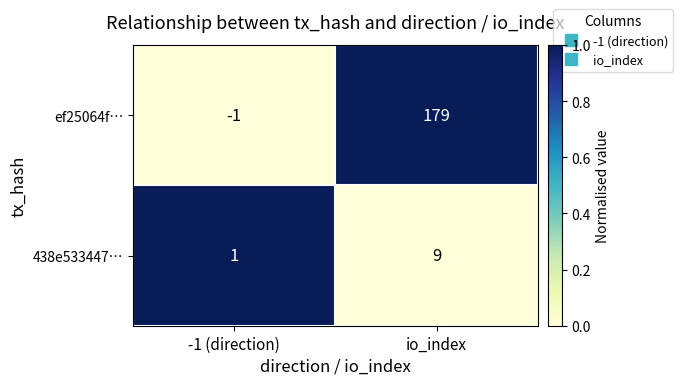

At which label is ef25064f… closest to 89?

-1 (direction)